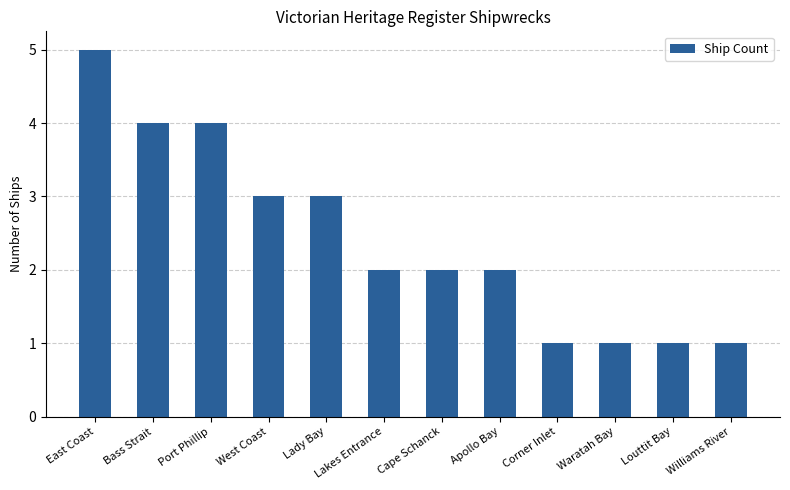

What is the maximum value shown in the chart?

5